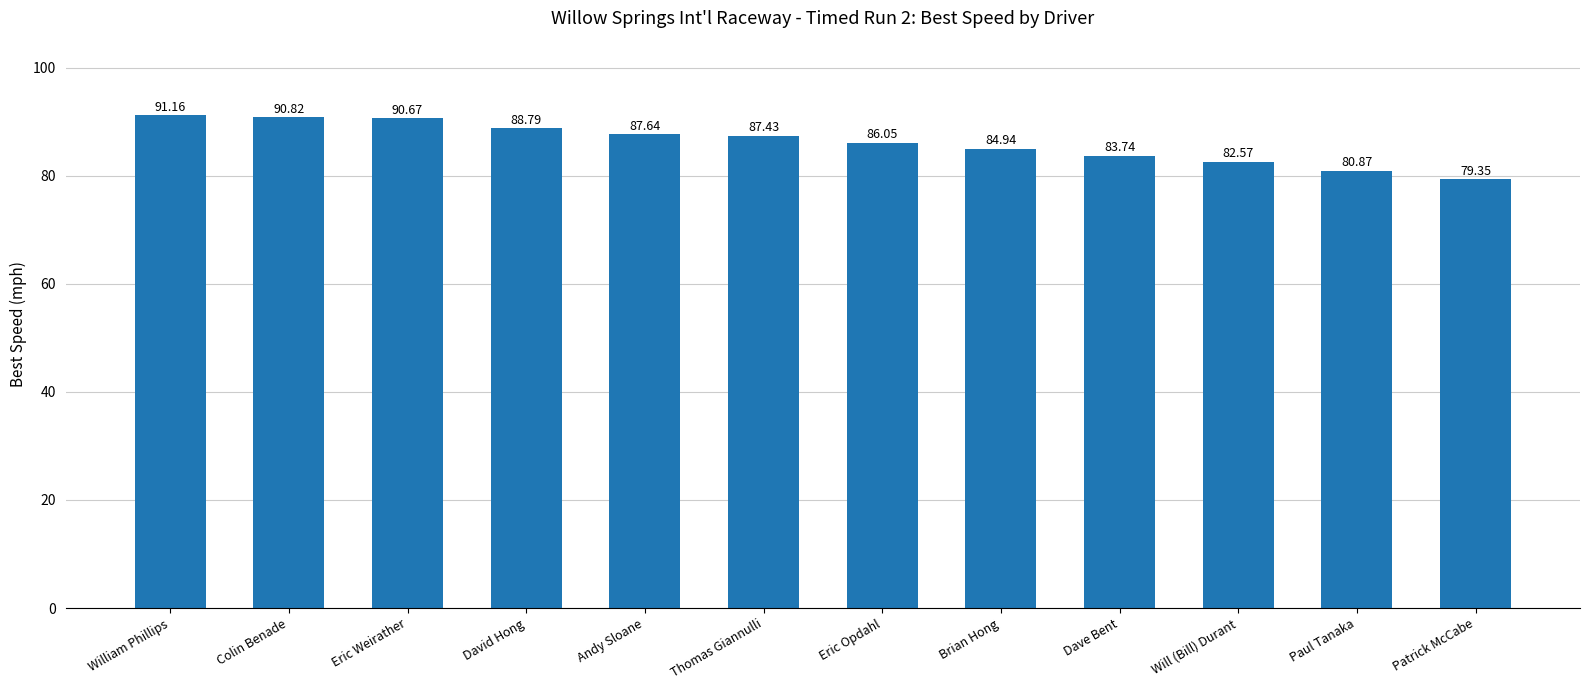

What is the difference between the second highest and minimum values?

11.5